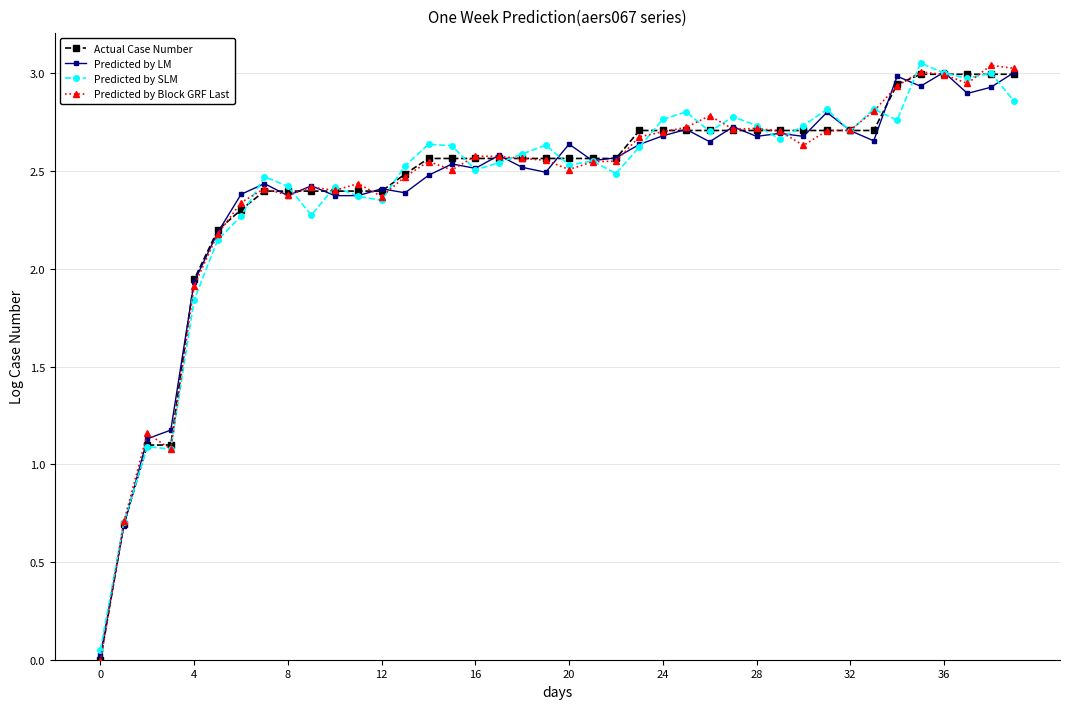

True or false: Predicted by Block GRF Last has more than 0 points higher than both neighbors.

True